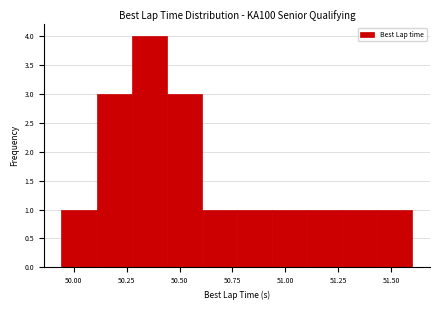

Around what value on the x-axis is the tallest bar? Give the approximate position of its centre, as read against the axis.

50.35